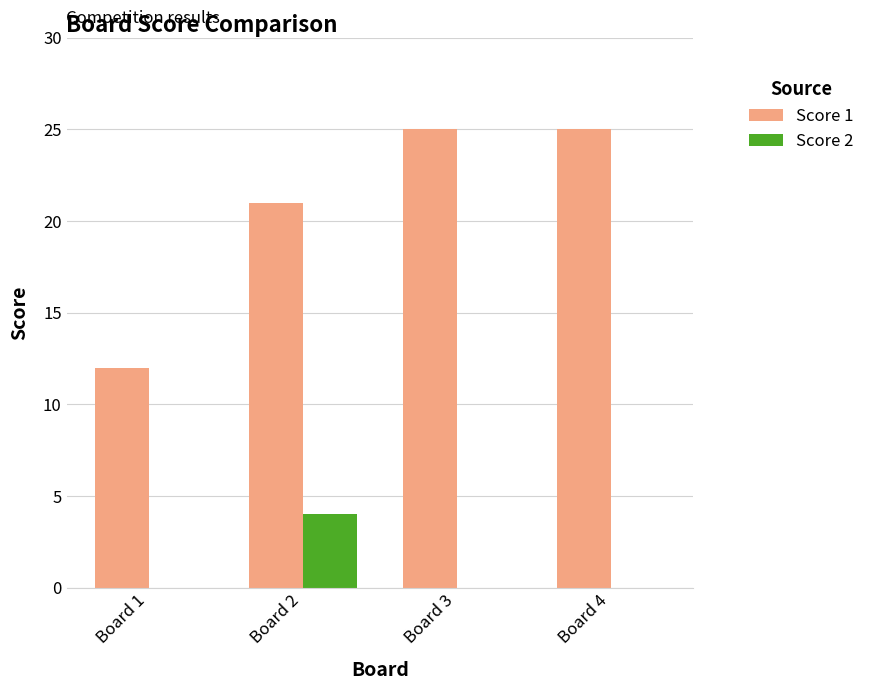

Reading left to right, extract all data points from this chart.

Score 1: Board 1=12	Board 2=21	Board 3=25	Board 4=25
Score 2: Board 1=0	Board 2=4	Board 3=0	Board 4=0